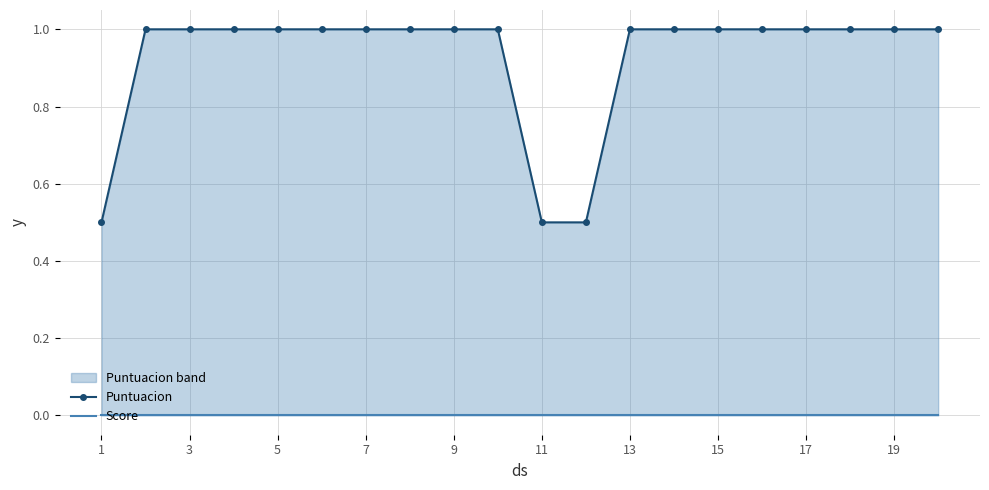

Which series has the largest total across all categories?

Puntuacion